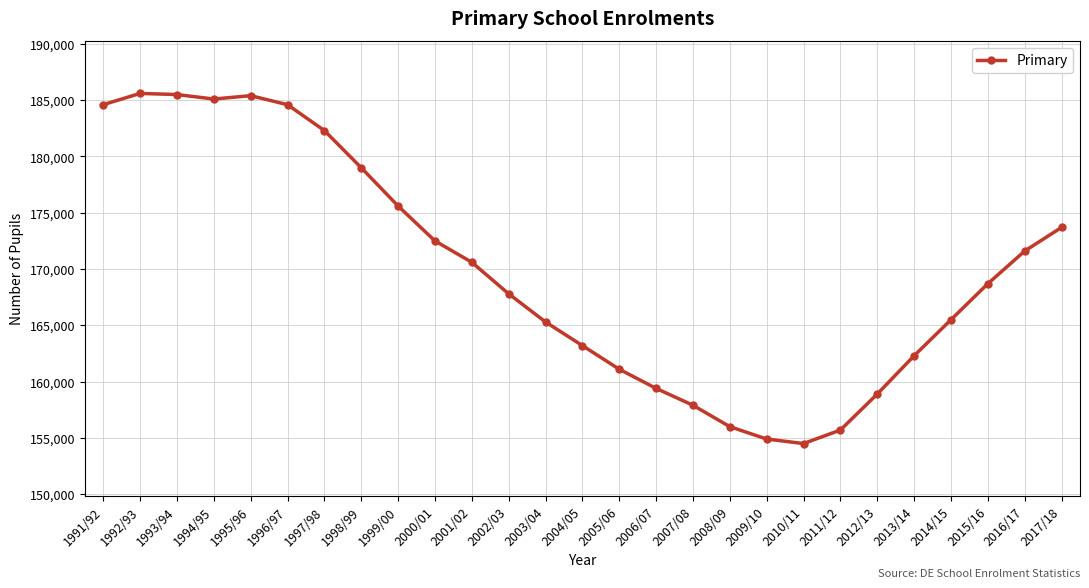

What is the change in value from 2005/06 to 2009/10?

-6200